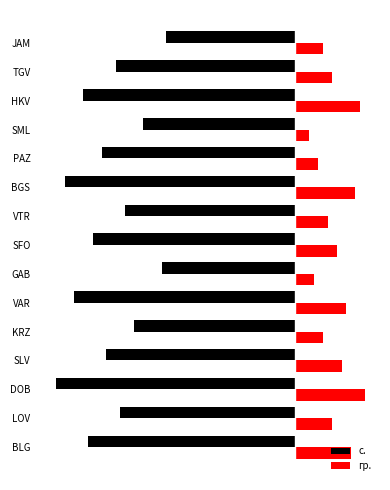

What are all the series names shown in the legend?

с., гр.